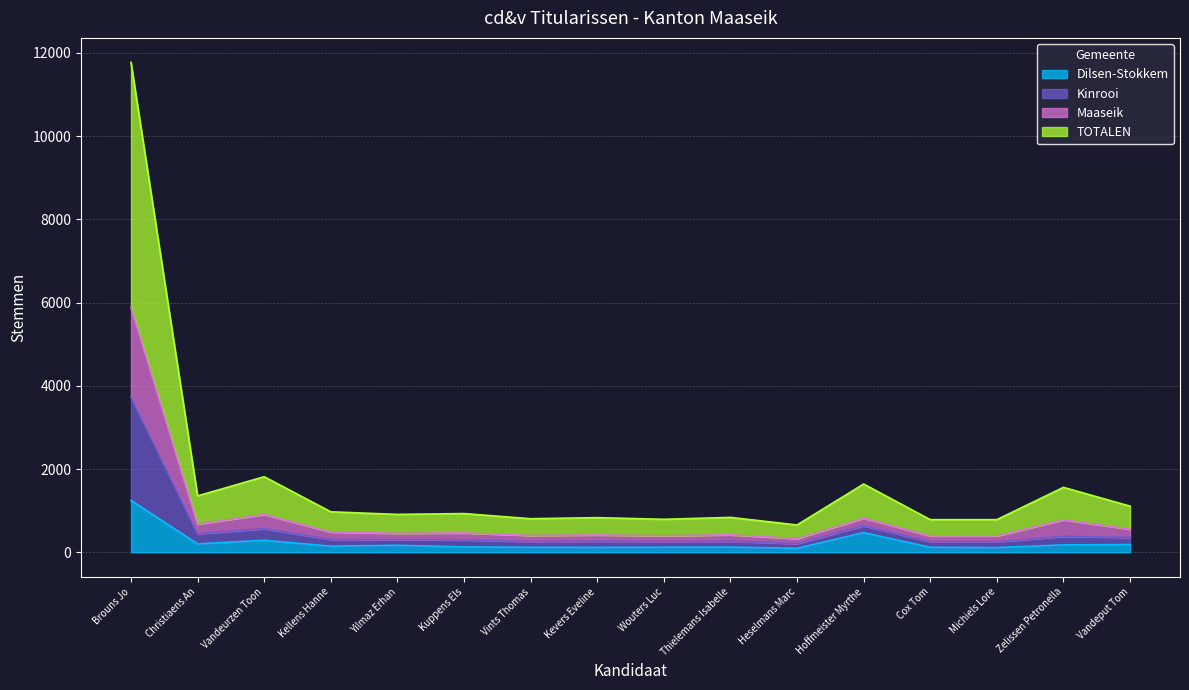

The value of Dilsen-Stokkem at Brouns Jo is 318. True or false?

False